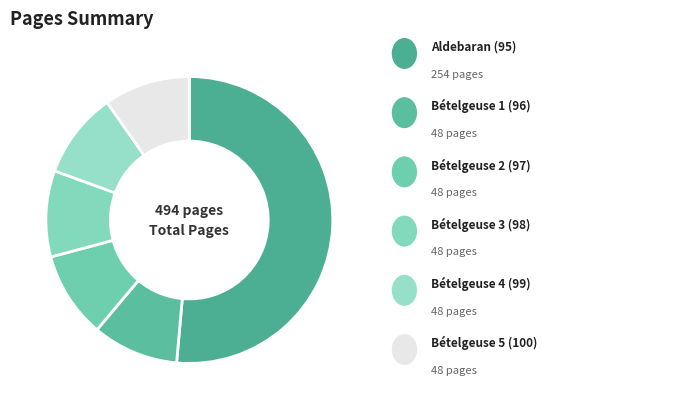

How many segments does this pie chart have?

6